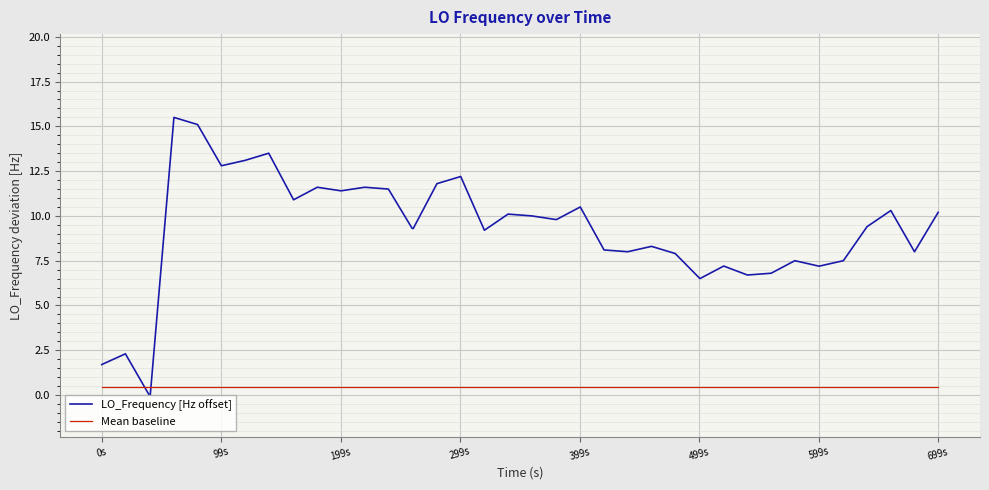

What are all the series names shown in the legend?

LO_Frequency [Hz offset], Mean baseline